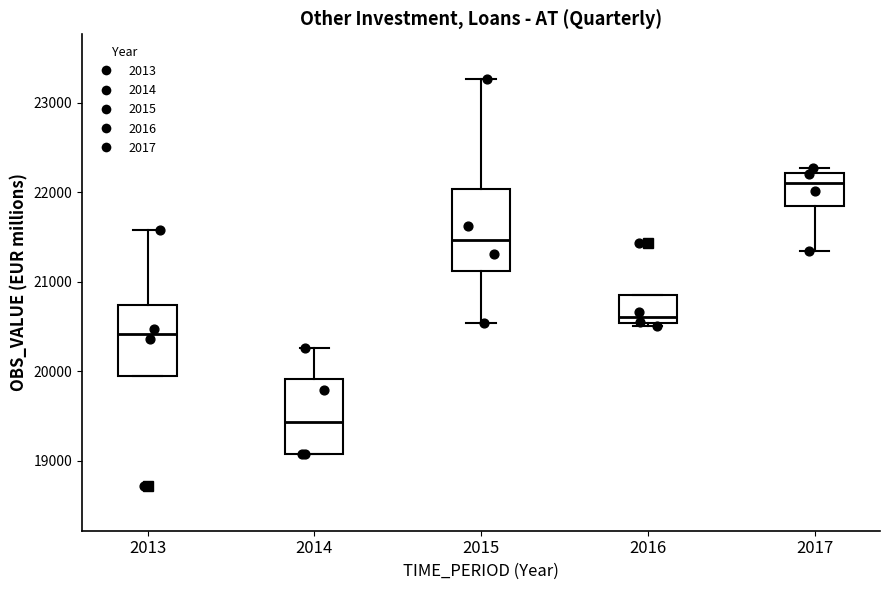

Reading left to right, transcribe this box plot: for each box, give where its median line is, the range the box spans, and where its two whiskers end, as read against the y-axis. The values are not printed on the chart, so give them approximately, as read against the axis.

2013: median 20400, box 19900 to 20700, whiskers 19900 to 21600
2014: median 19400, box 19100 to 19900, whiskers 19100 to 20300
2015: median 21500, box 21100 to 22000, whiskers 20500 to 23300
2016: median 20600, box 20500 to 20900, whiskers 20500 to 20900
2017: median 22100, box 21800 to 22200, whiskers 21300 to 22300